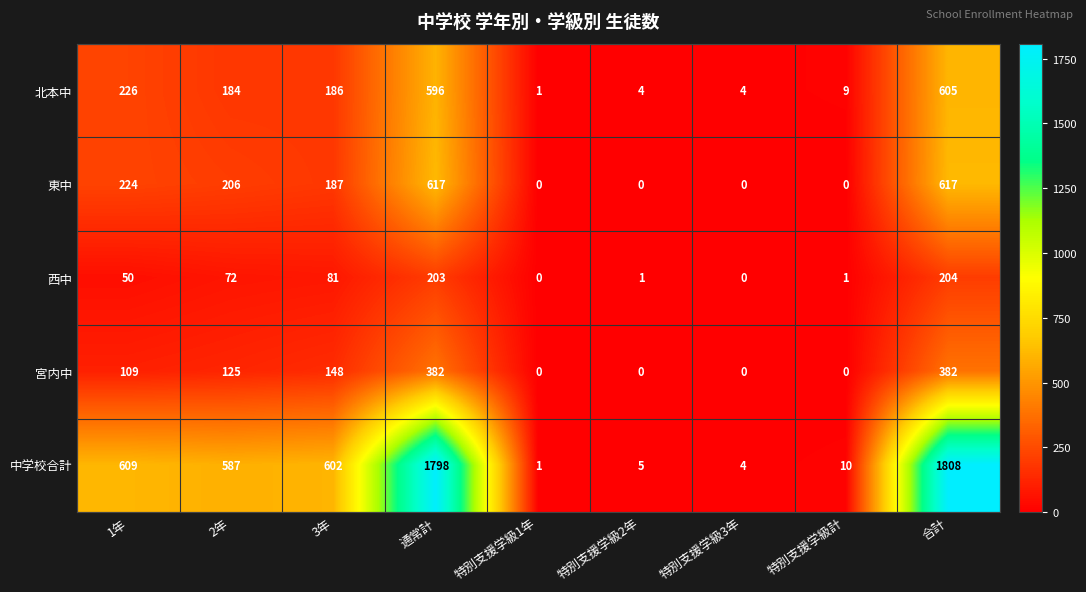

The 中学校合計 series shows 767 at 2年. True or false?

False